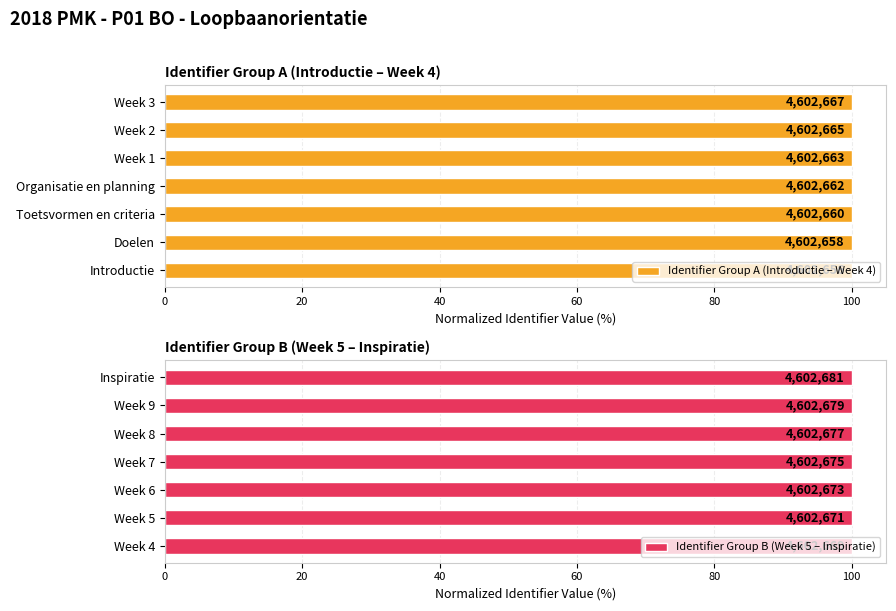

True or false: Identifier Group B (Week 5 – Inspiratie) has a value of 26.4 at Week 4.

False